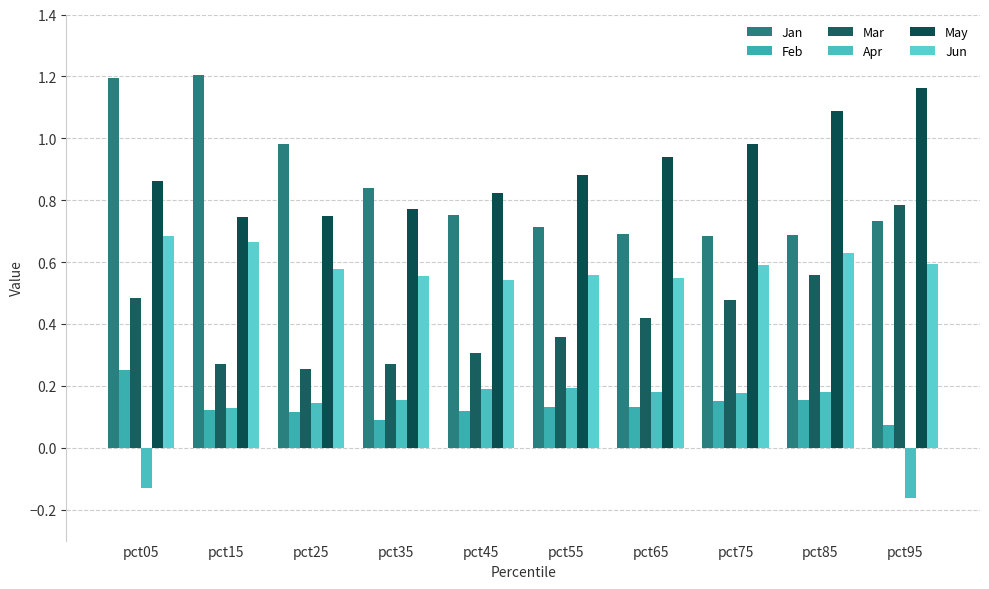

Between pct25 and pct65, which series saw the biggest shift?

Jan